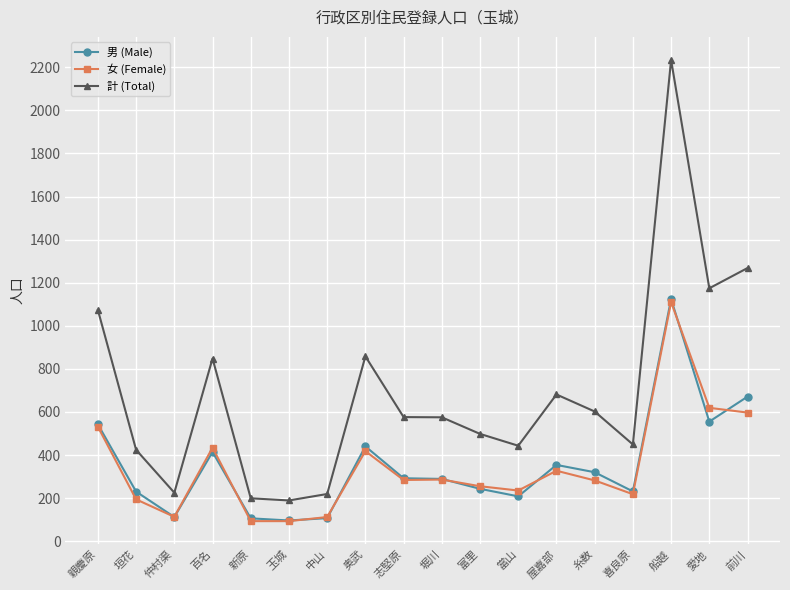

Which series has the largest total across all categories?

計 (Total)